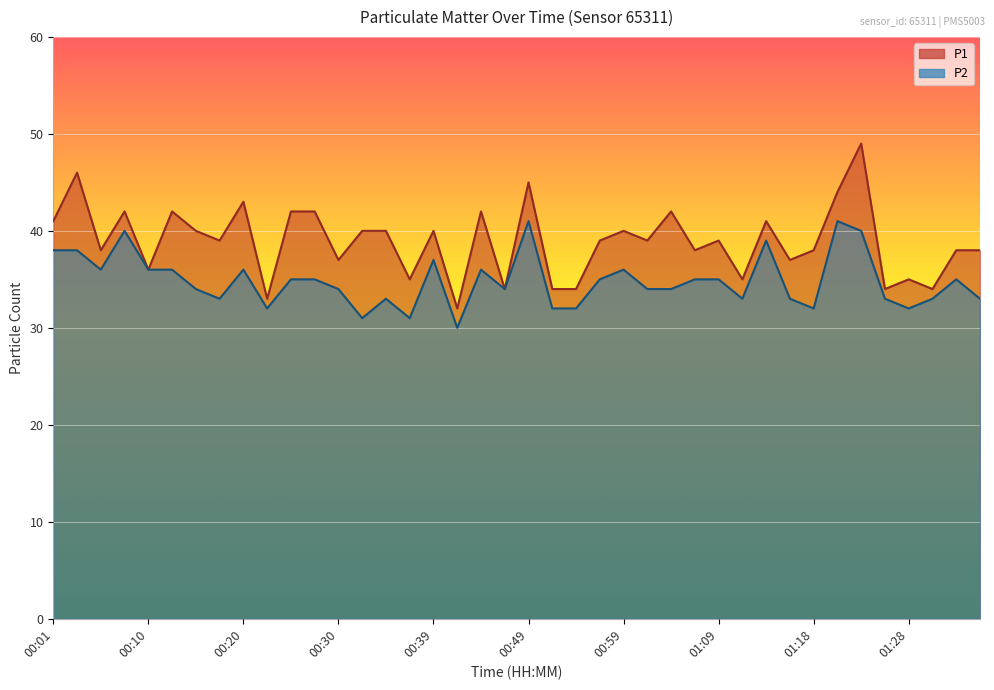

In P2, how many points are higher than both neighbors (excluding endpoints)?

10